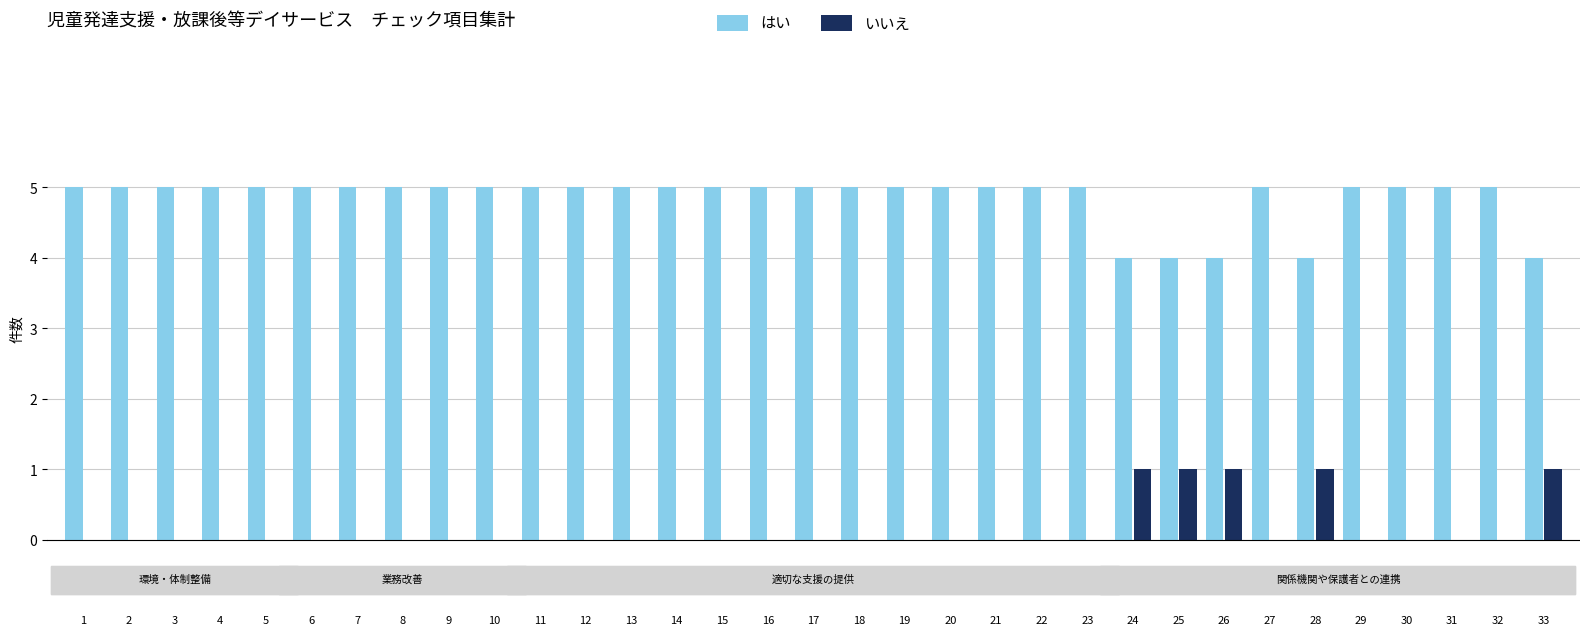

The はい series shows 5 at 8. True or false?

True